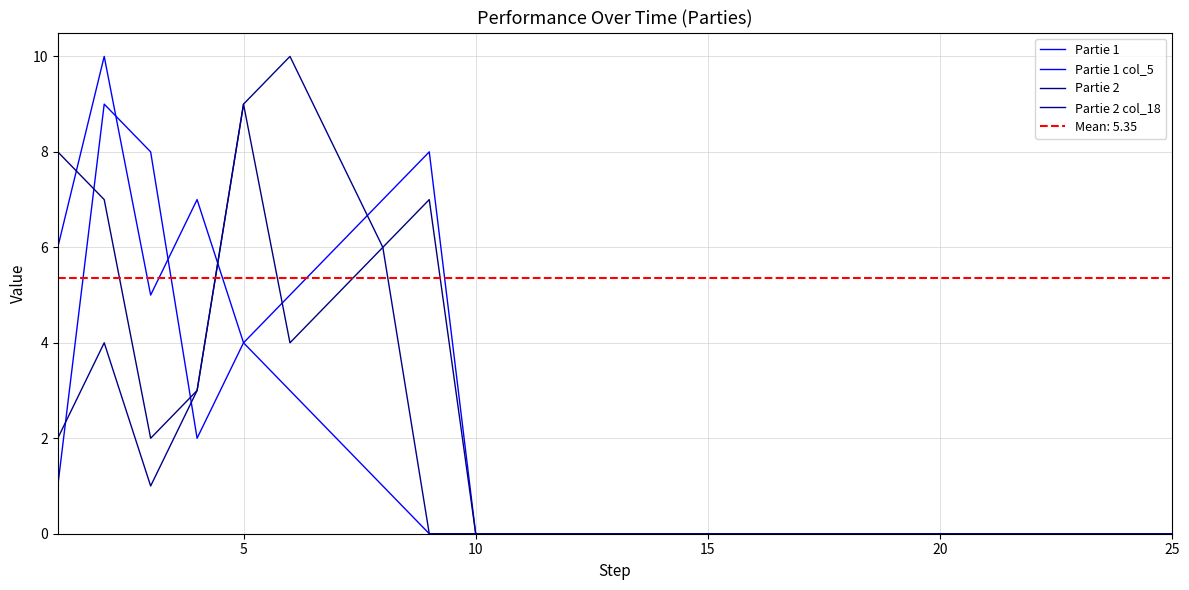

What is the greatest value displayed?

10